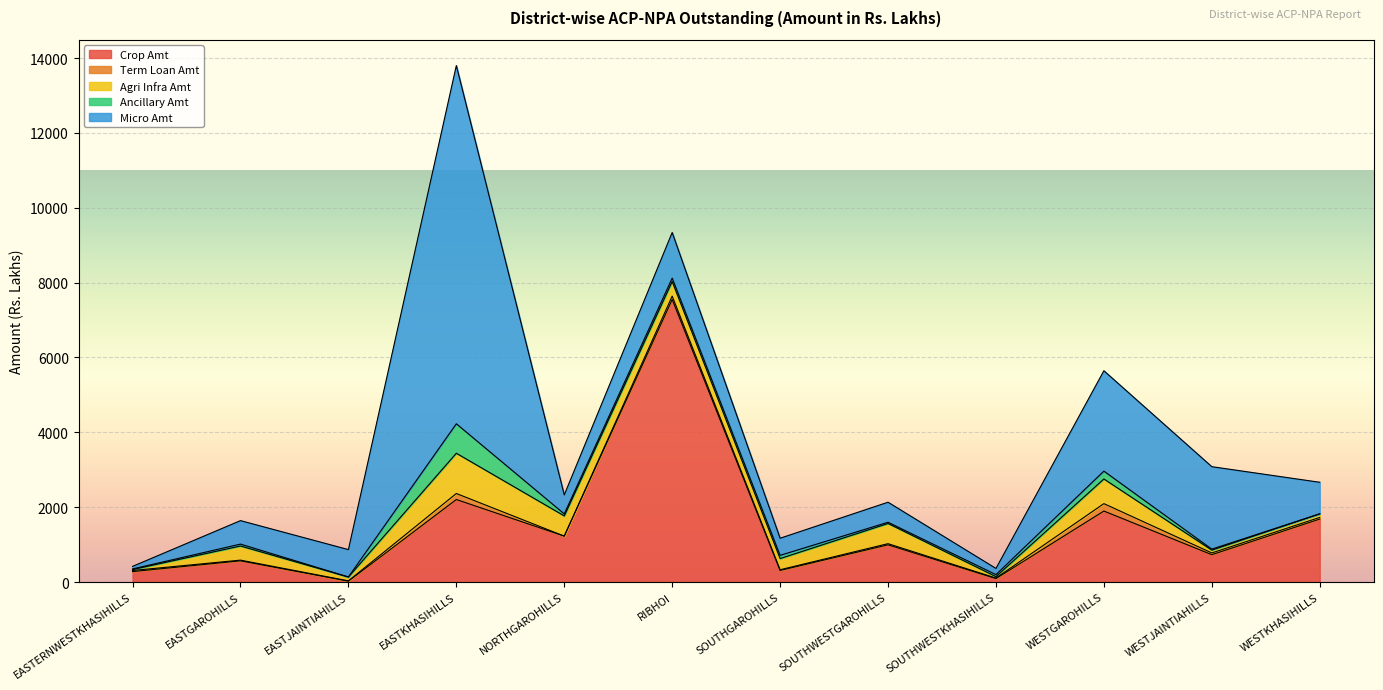

True or false: Micro Amt has more than 1 points higher than both neighbors.

True